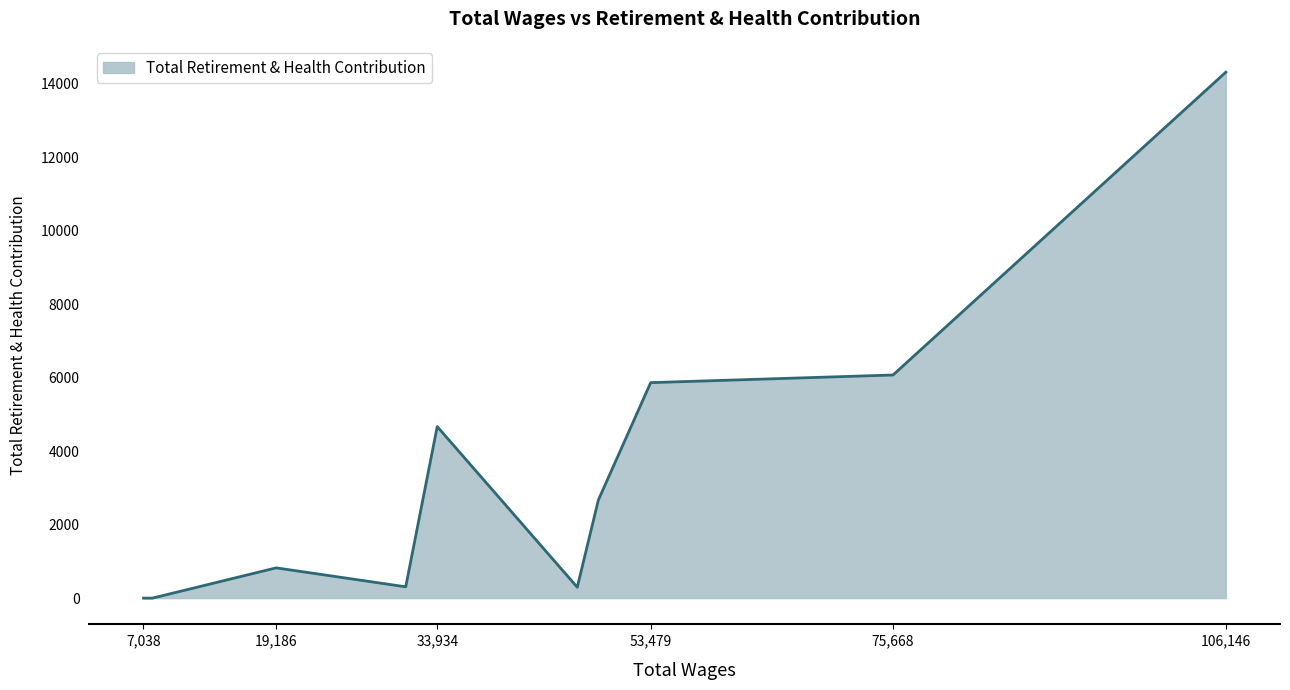

What is the maximum value shown in the chart?

14320